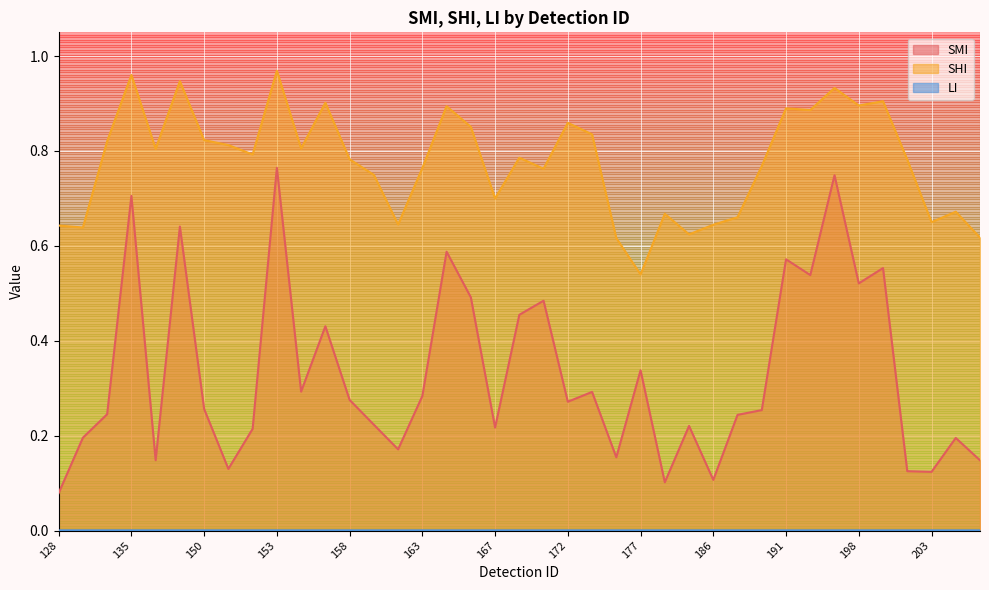

At which label does LI reach its minimum?

208